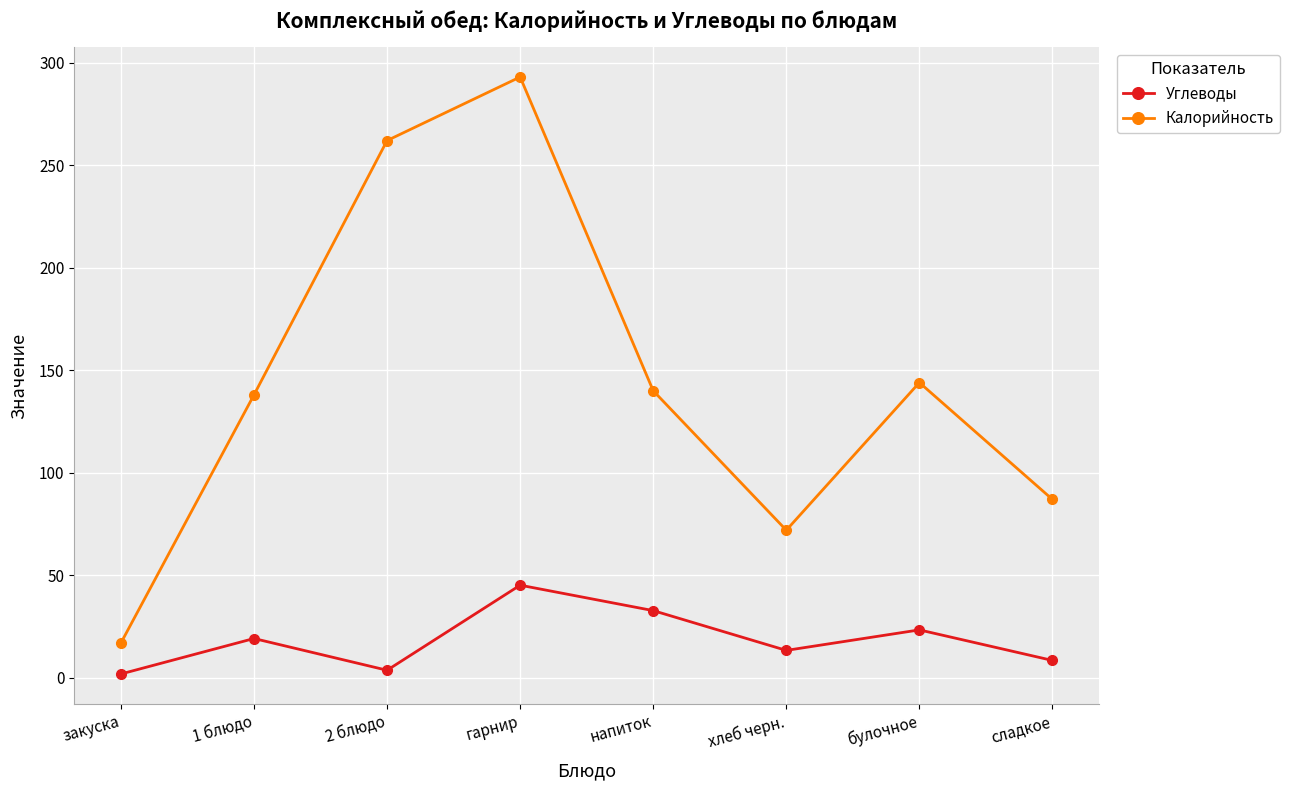

How many lines are shown in the chart?

2